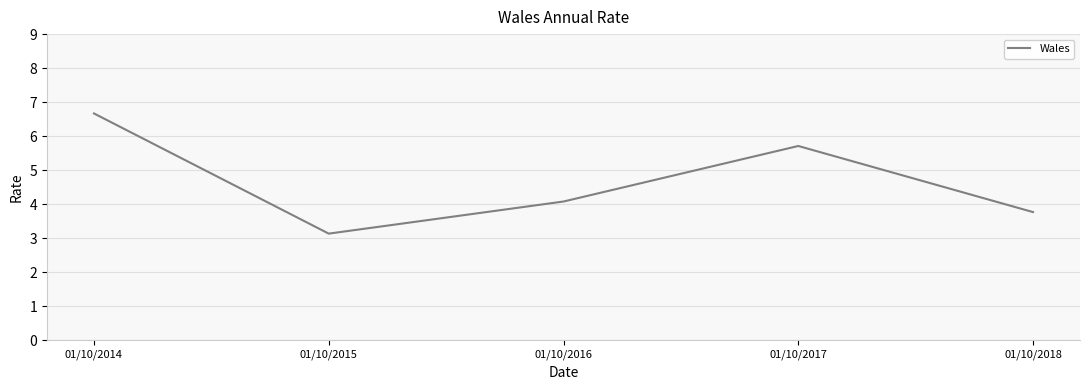

List the labels in order of value, smallest first.

01/10/2015, 01/10/2018, 01/10/2016, 01/10/2017, 01/10/2014